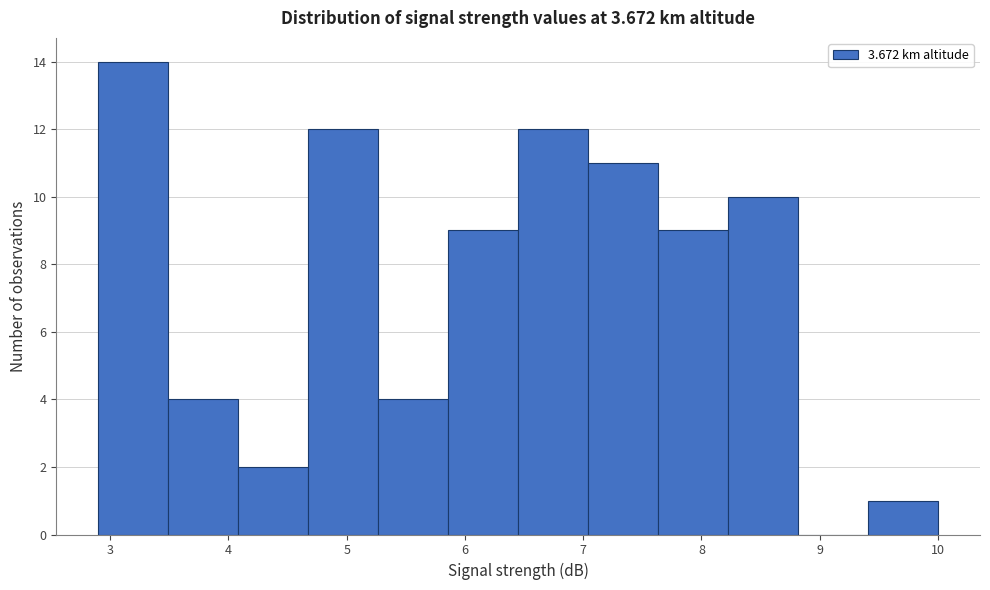

Reading left to right, transcribe this chart: for each bar, give the range it covers on the x-axis and its height. Neither the bar edges nor the heights are printed on the chart, so give them approximately, as read against the axes.

2.9 to 3.5: 14
3.5 to 4.1: 4
4.1 to 4.7: 2
4.7 to 5.3: 12
5.3 to 5.9: 4
5.9 to 6.5: 9
6.5 to 7.0: 12
7.0 to 7.6: 11
7.6 to 8.2: 9
8.2 to 8.8: 10
8.8 to 9.4: 0
9.4 to 10.0: 1